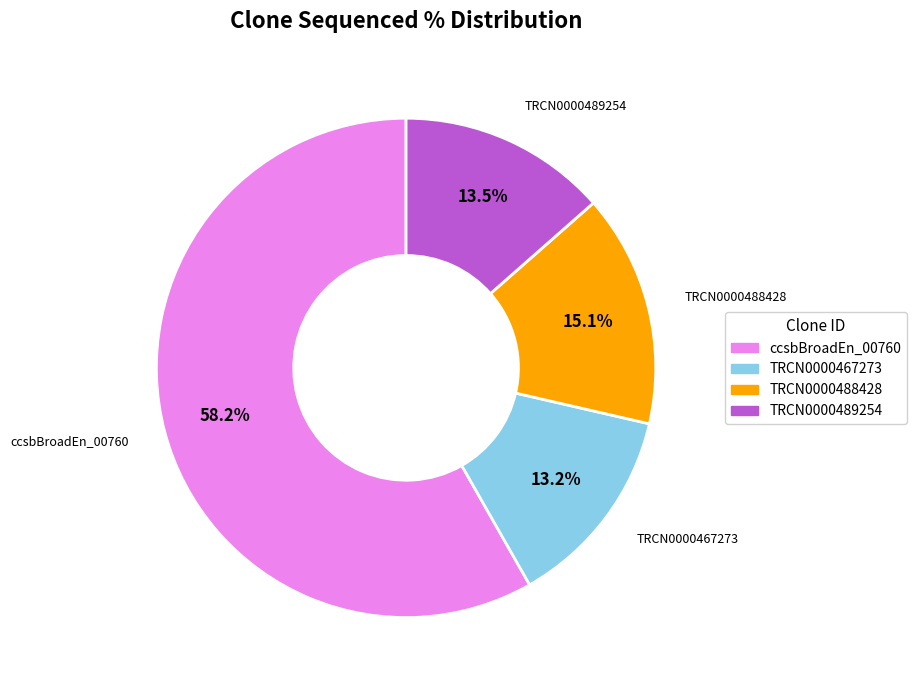

Is there a majority slice in this chart?

Yes